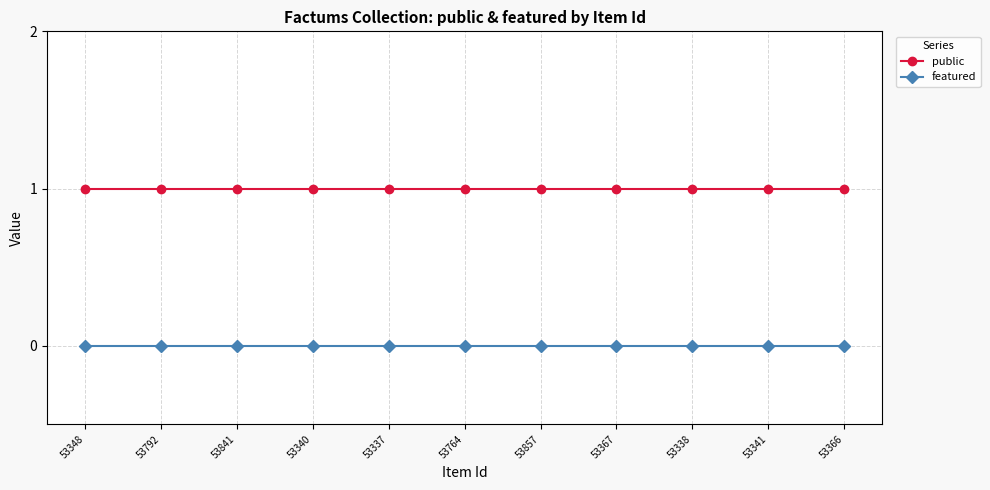

What are all the series names shown in the legend?

public, featured